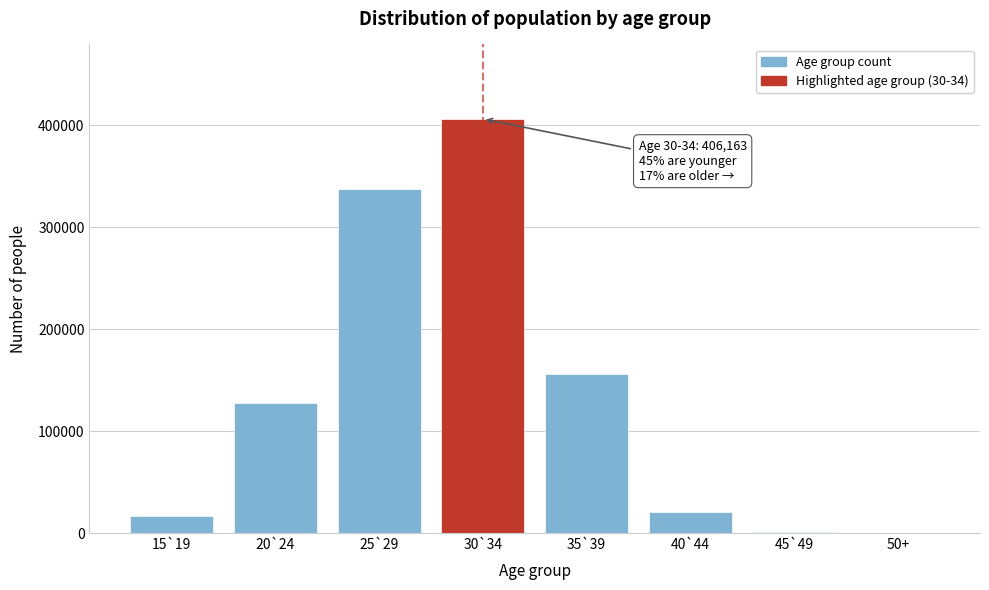

At which category does the chart reach its peak across all series?

30`34